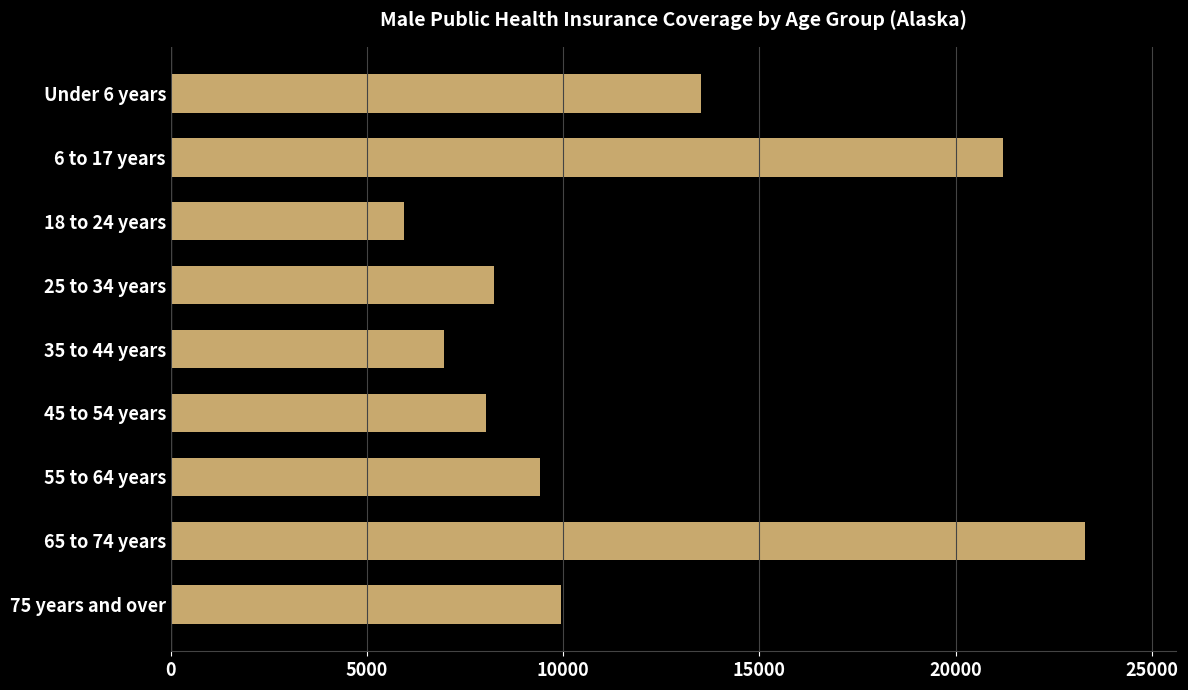

The value at 18 to 24 years is 5935. True or false?

True